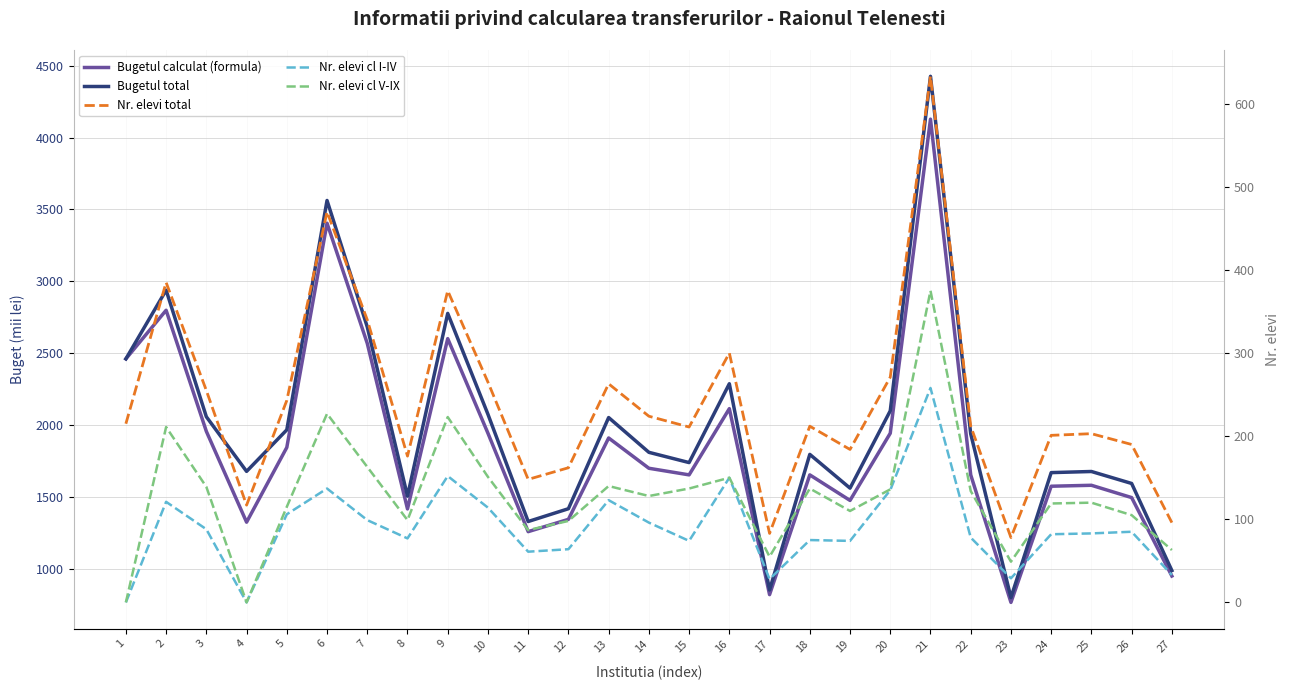

Which series has the widest spread of values?

Bugetul total